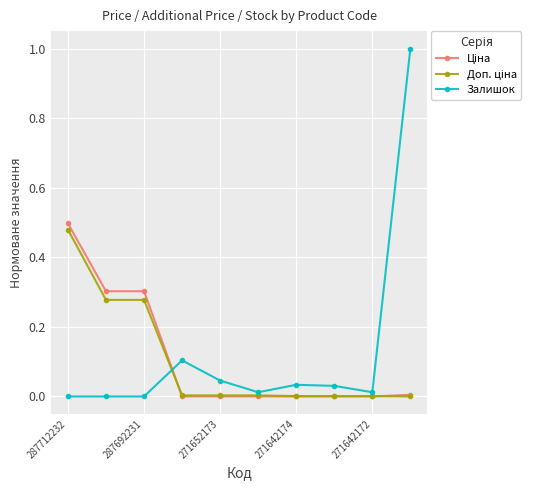

Which series has the largest range (max minus min)?

Залишок